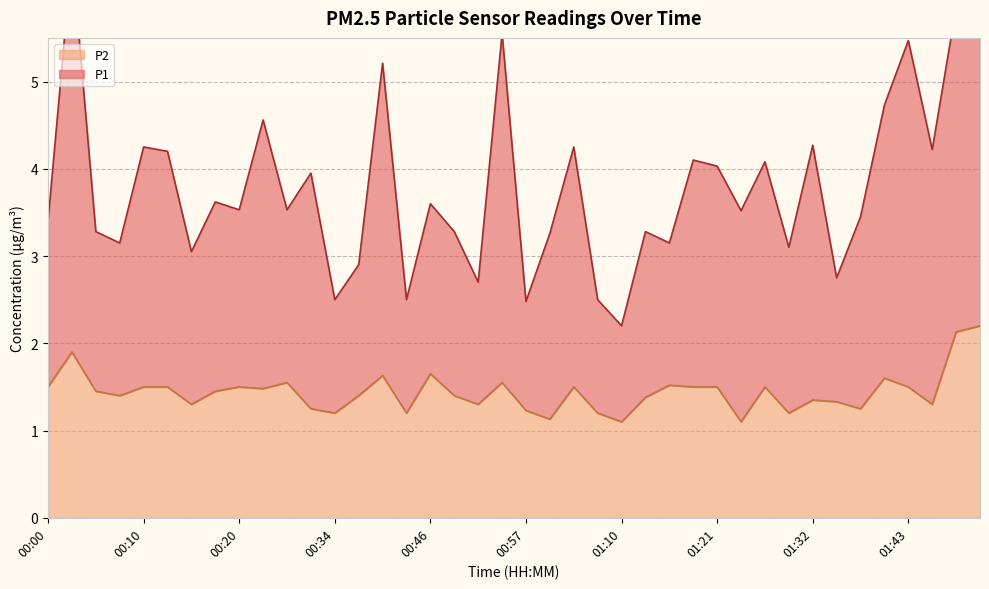

What is the smallest value displayed?

1.1